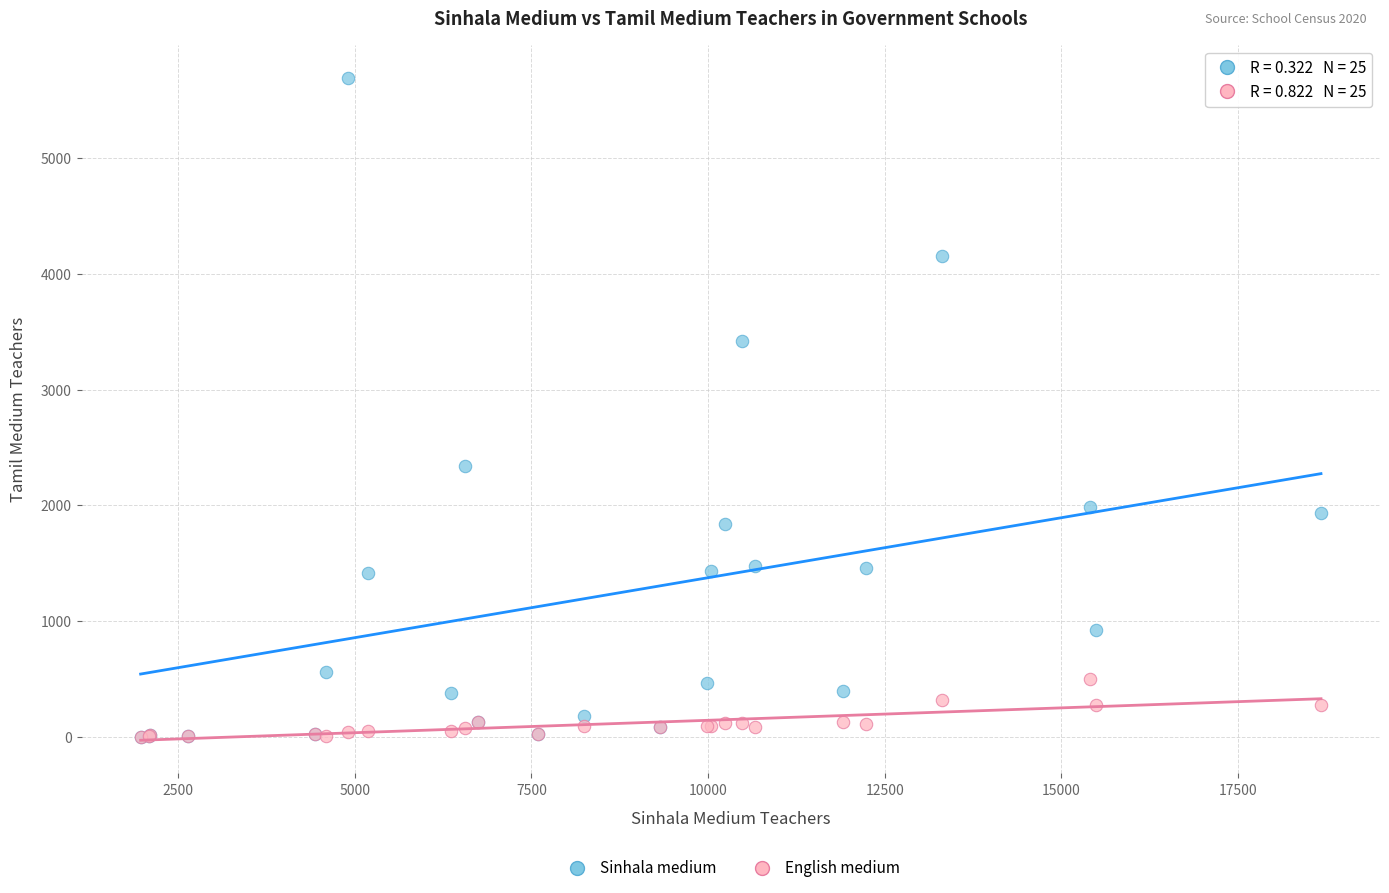

In the Sinhala medium series, what Y value is closest to 2845?

2343